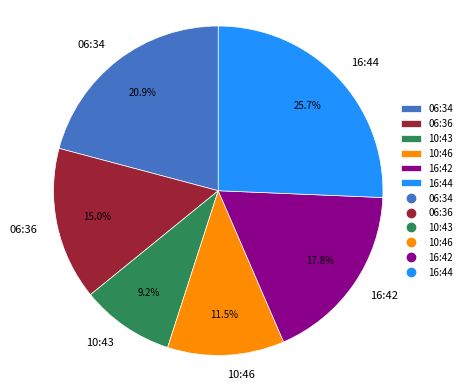

Is the sum of 16:44 and 16:42 greater than half?

No